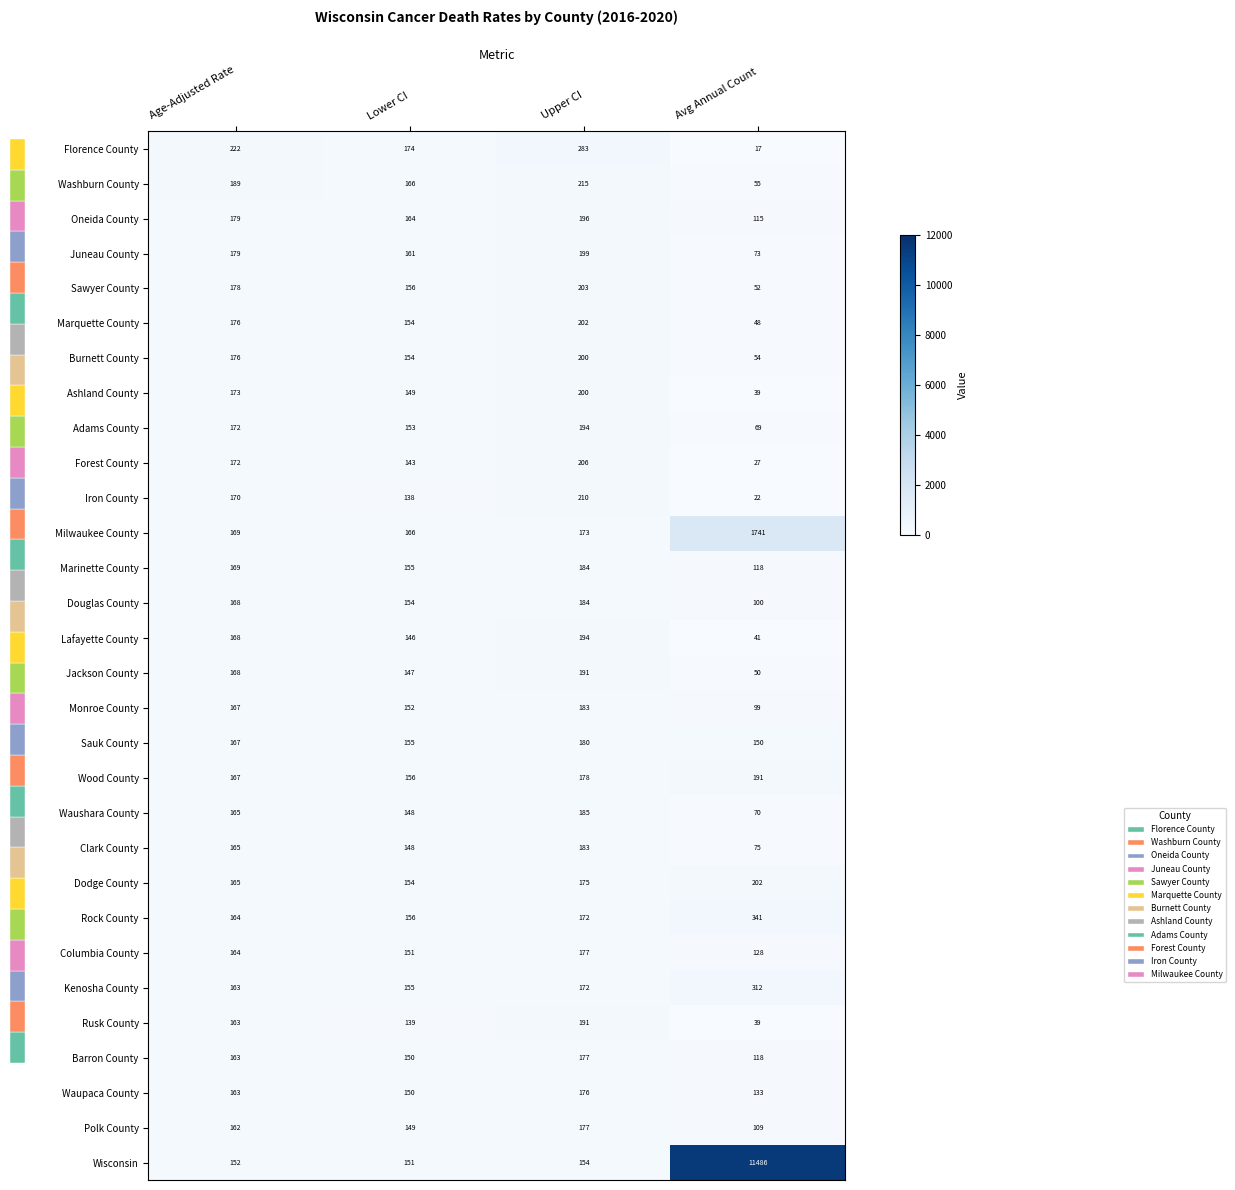

What is the total value across all series at Age-Adjusted Rate?

5118